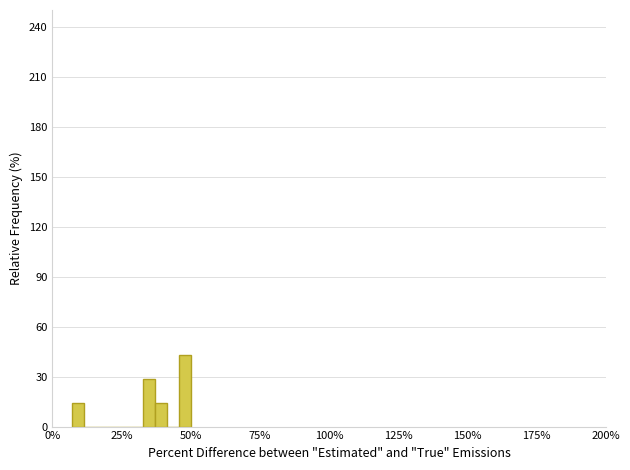

Read against the x-axis, roughly where is the centre of the tallest bar?

50